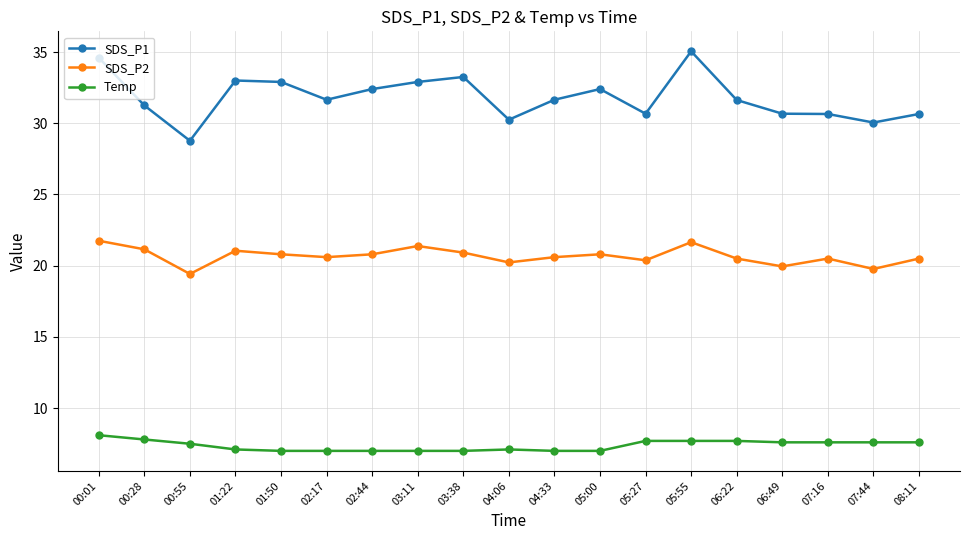

Where is the first local minimum for SDS_P1?

00:55